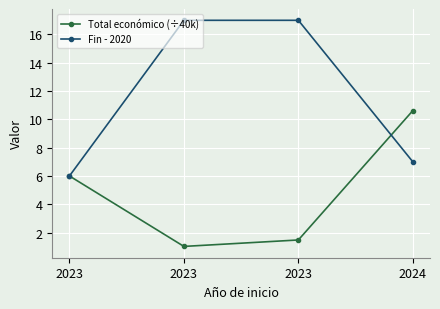

What is the value of the Total económico (÷40k) point at the 3rd from the left?

6.0